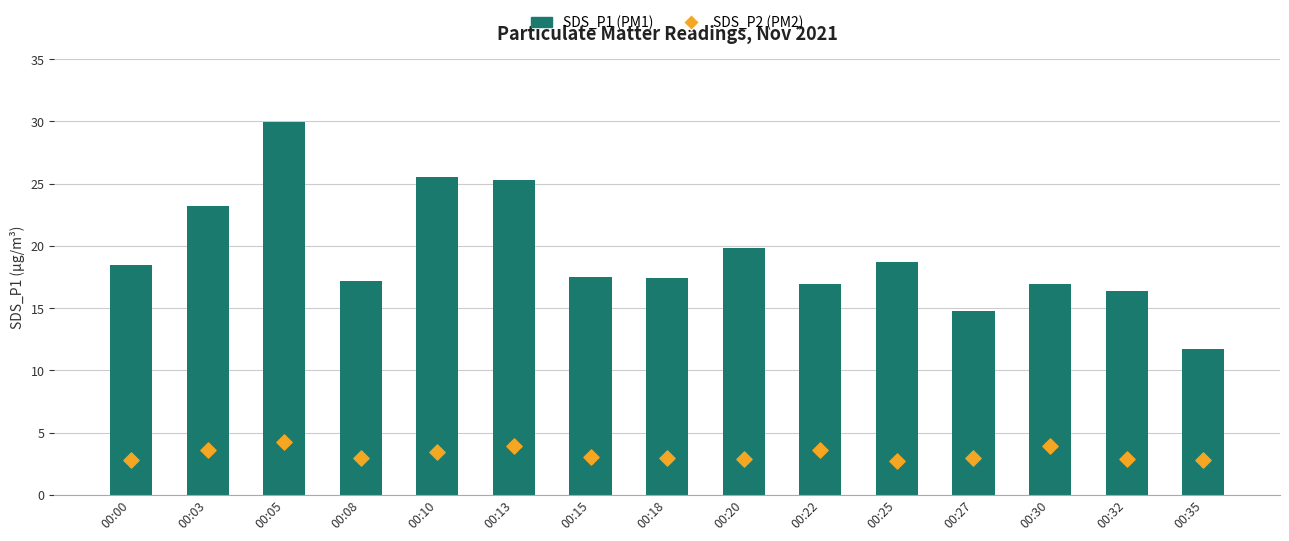

At how many categories does at least one series exceed 3?

15